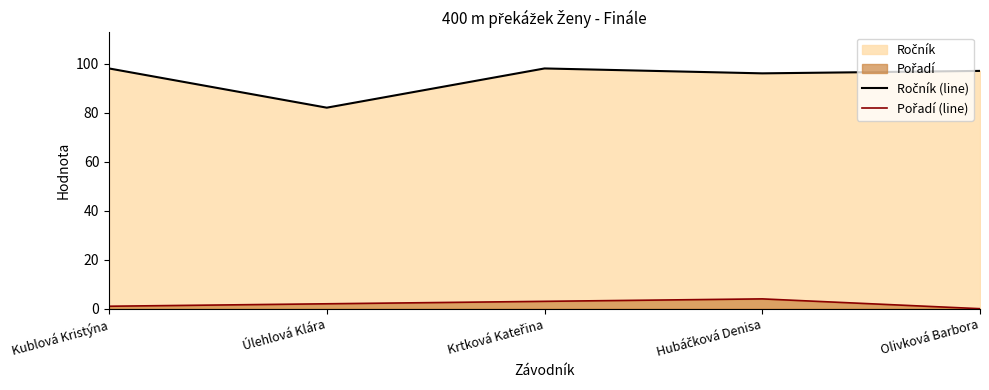

In Ročník (line), how many points are higher than both neighbors (excluding endpoints)?

1